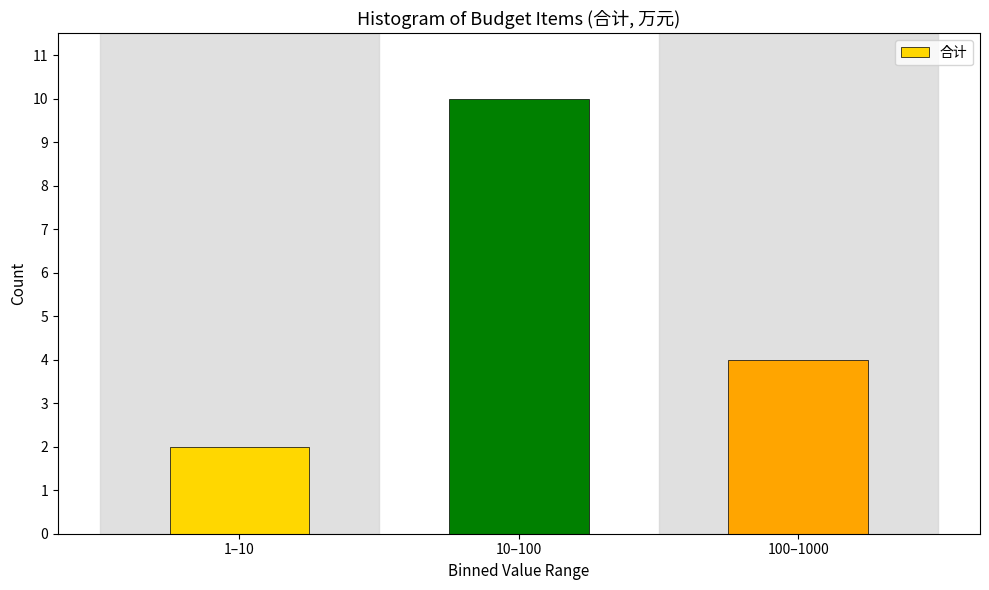

Reading left to right, list all the values displayed in this chart.

2	10	4